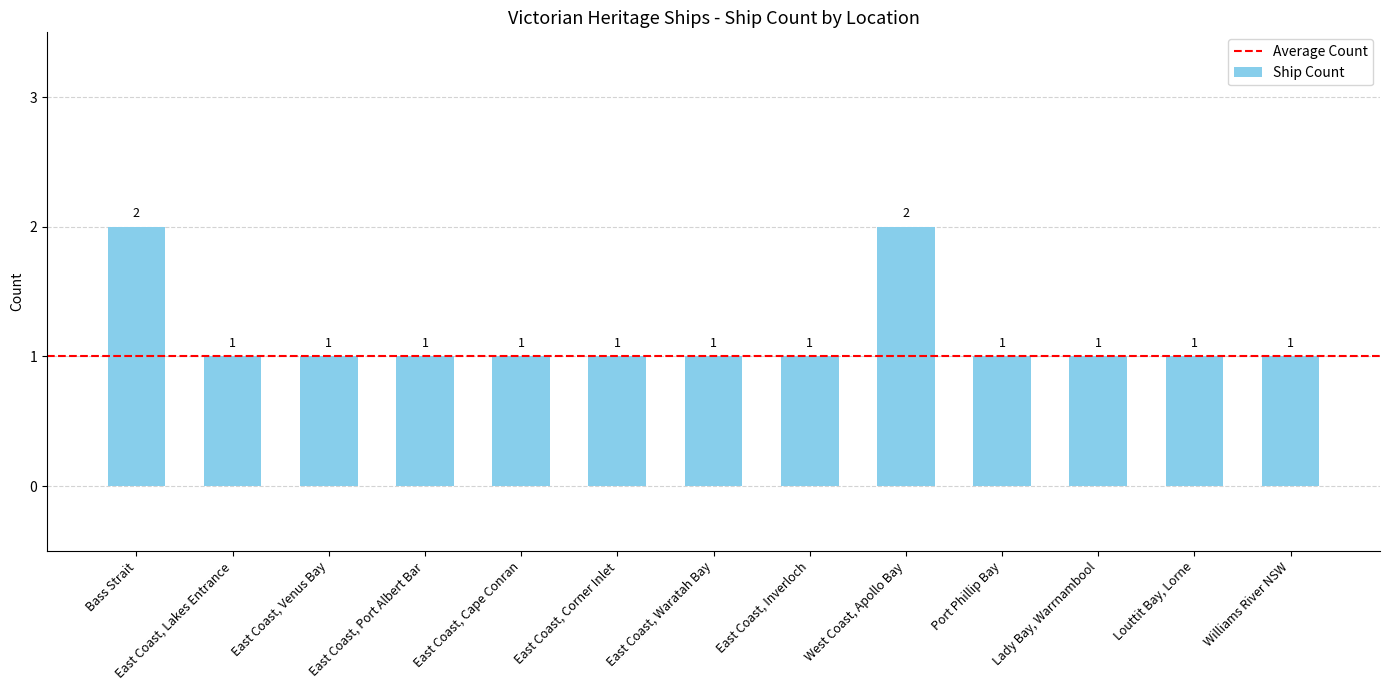

What is the sum of all values?

15